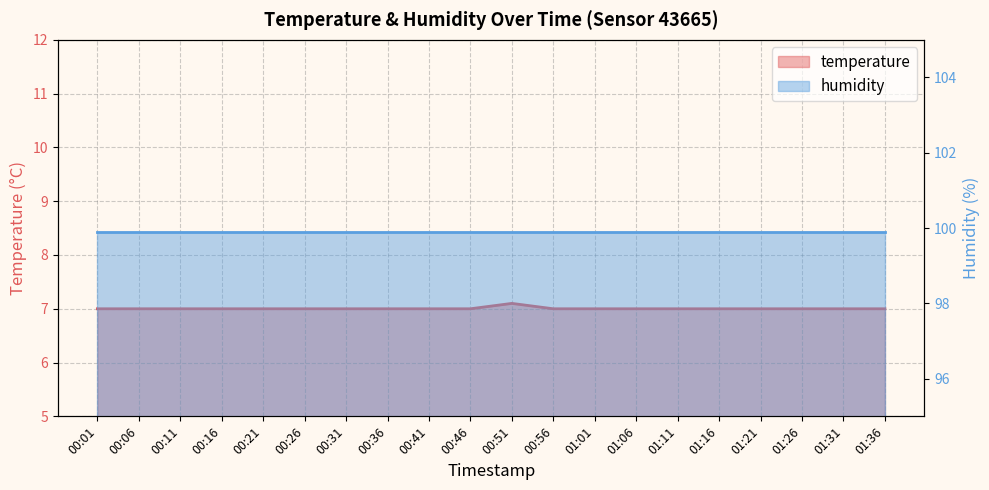

What is the difference between the maximum and minimum values?

0.1